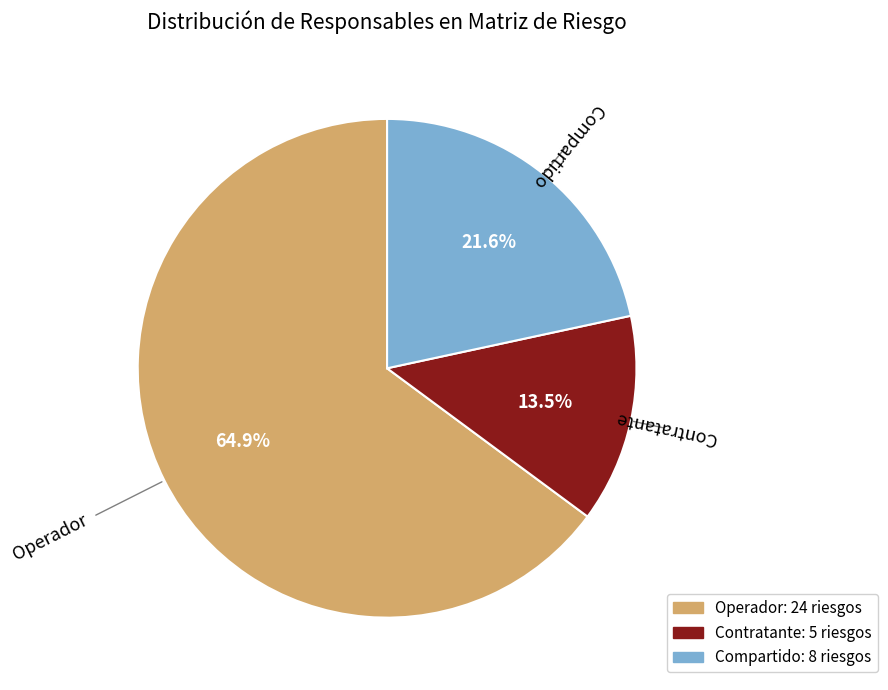

What is the total percentage of Contratante and Operador?

78.4%